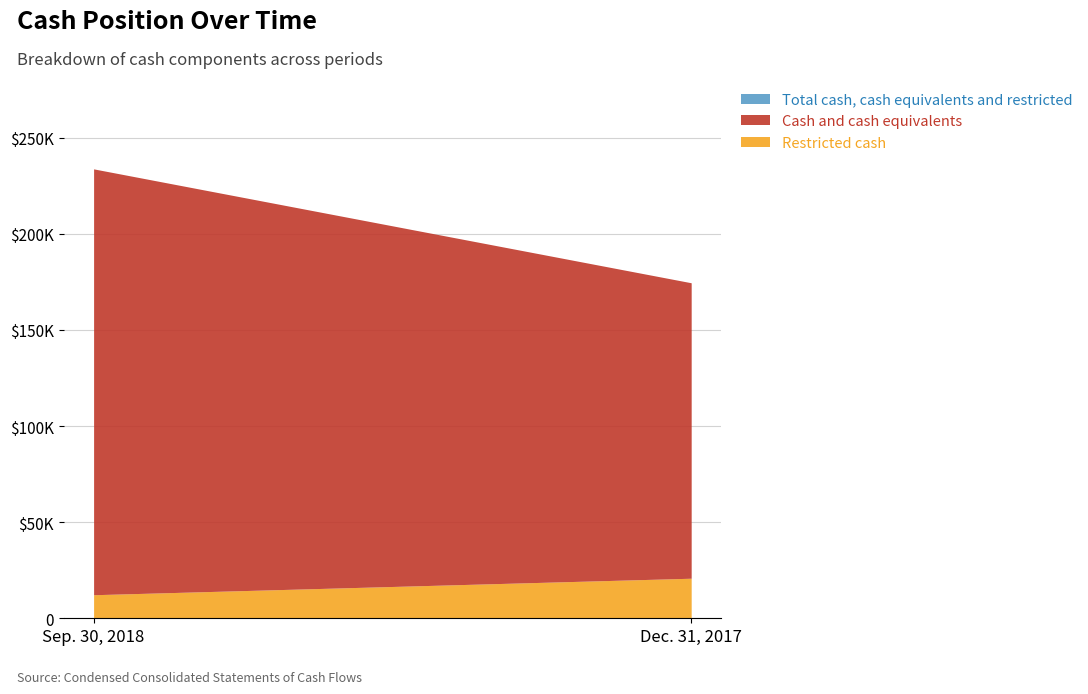

What is the highest value of the Restricted cash series?

20833